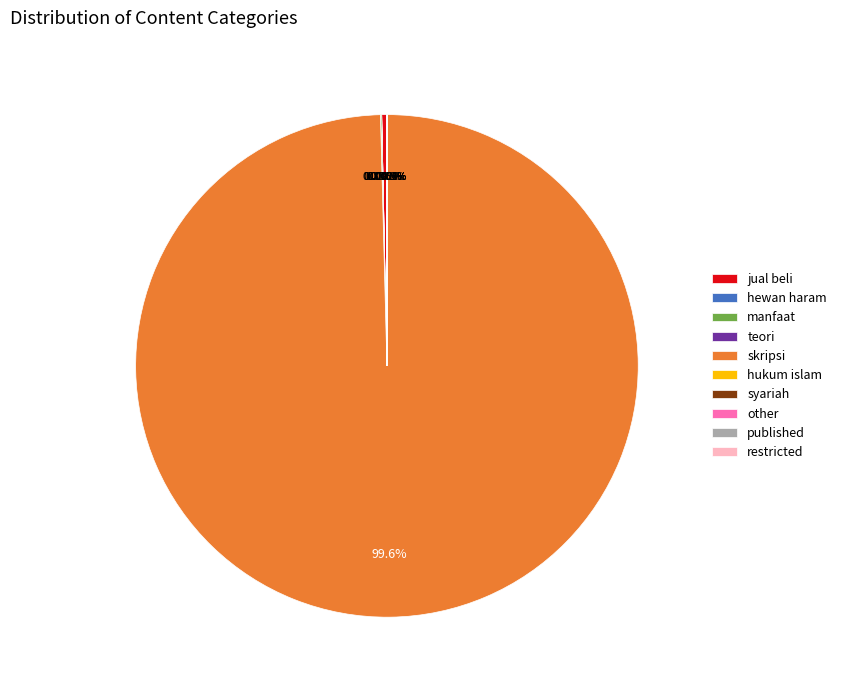

Which slice is the largest?

skripsi